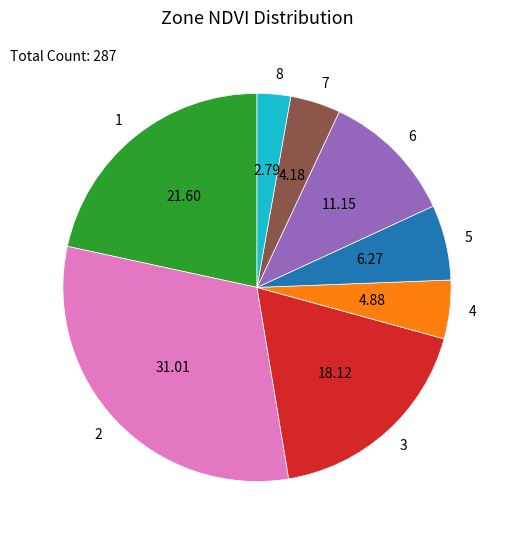

Is there any slice that represents more than half of the pie?

No